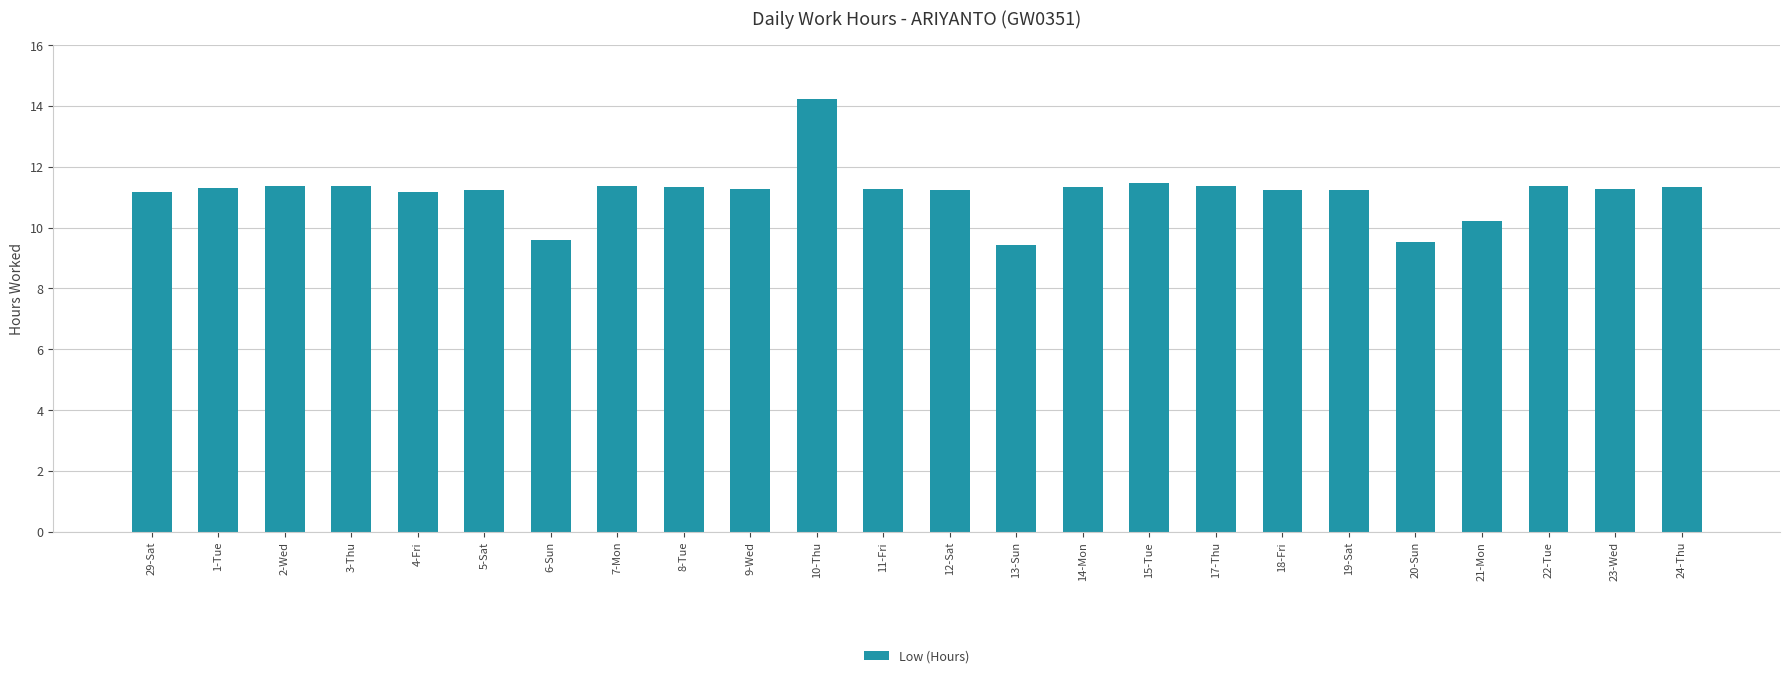

The chart shows a value of 9.6 at 6-Sun. True or false?

True